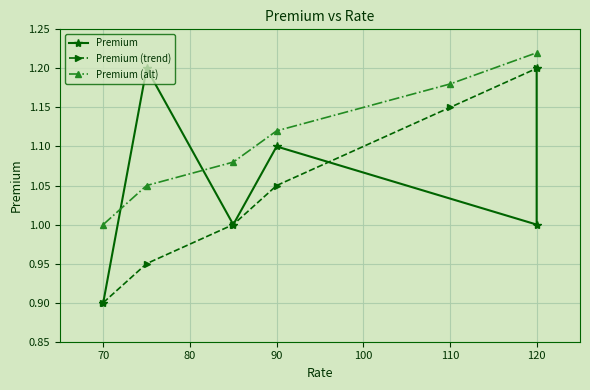

True or false: Premium (trend) and Premium (alt) cross at least once.

False